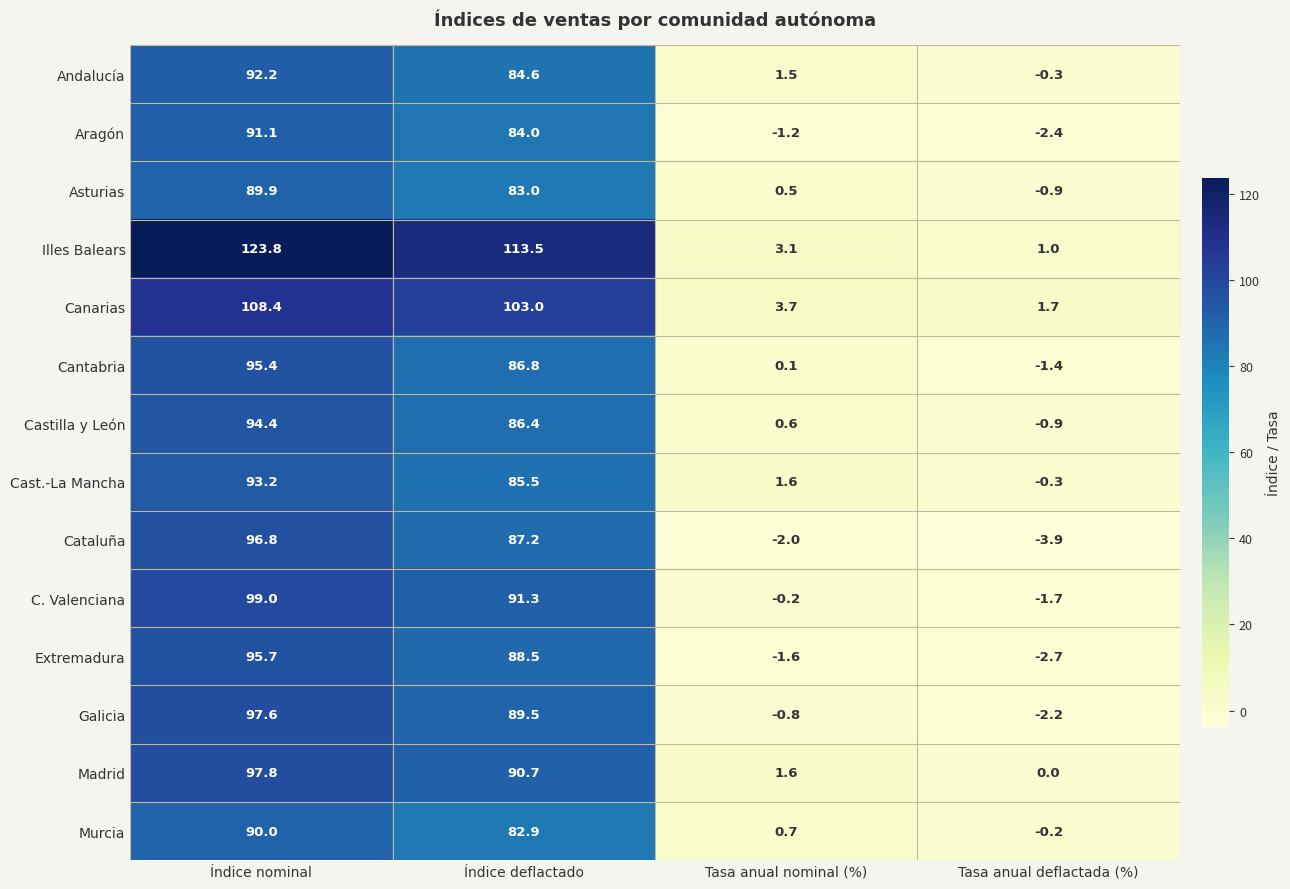

Rank the categories by Cantabria value from lowest to highest.

Tasa anual deflactada (%), Tasa anual nominal (%), Índice deflactado, Índice nominal